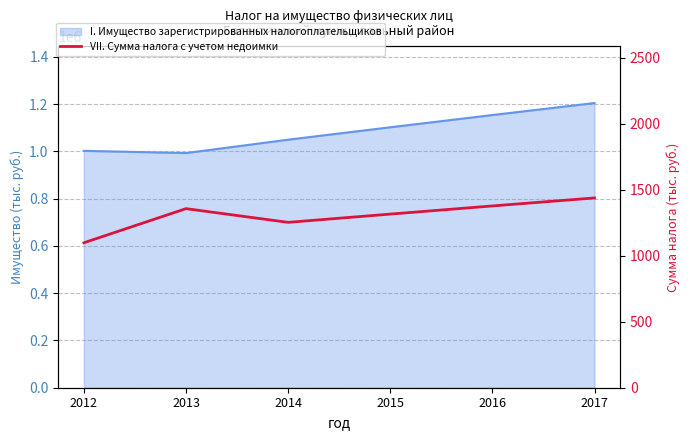

What is the smallest value displayed?

1097.6